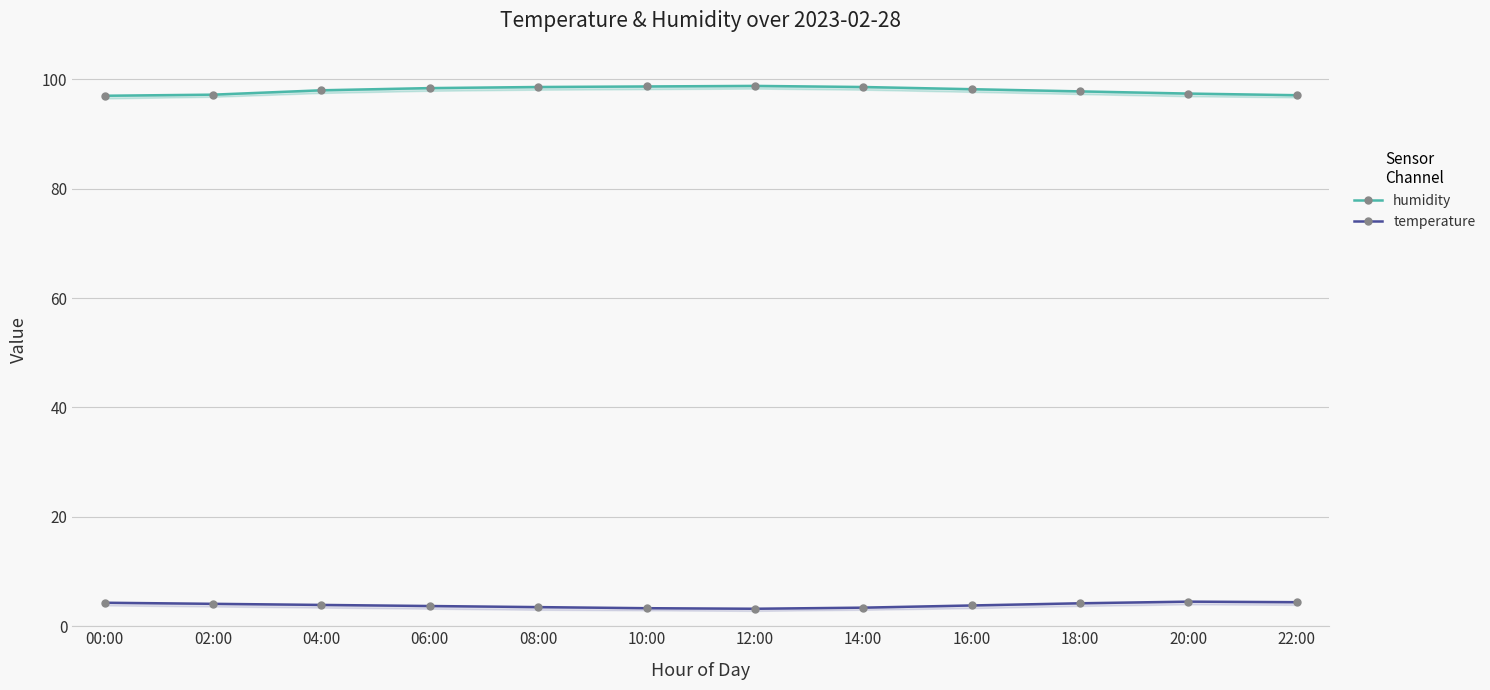

List the labels in order of humidity value, largest first.

12:00, 10:00, 08:00, 14:00, 06:00, 16:00, 04:00, 18:00, 20:00, 02:00, 22:00, 00:00